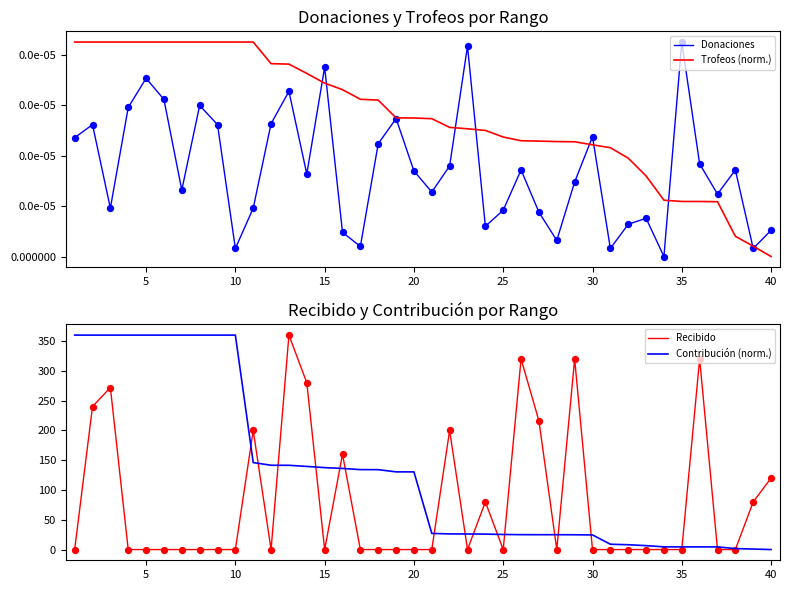

Which series has the widest spread of Y values?

Recibido